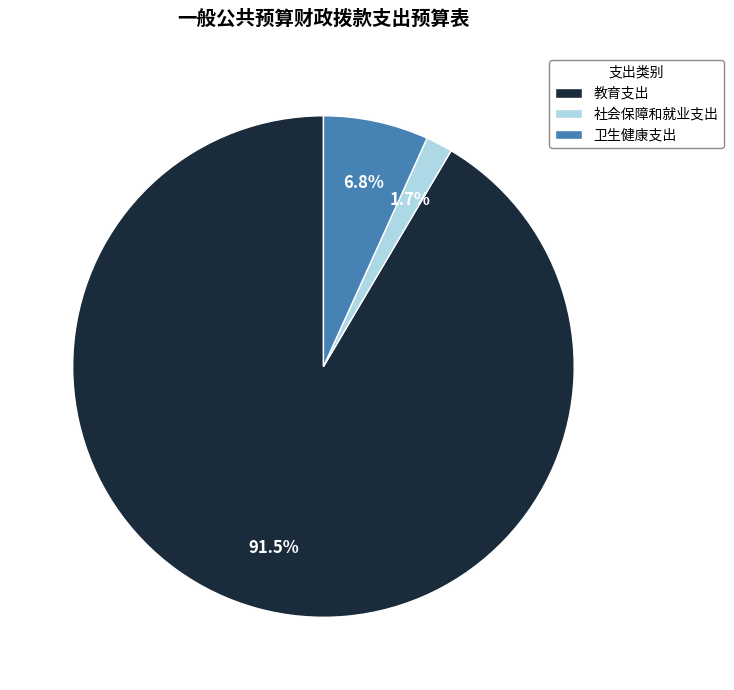

Between 社会保障和就业支出 and 教育支出, which is larger?

教育支出